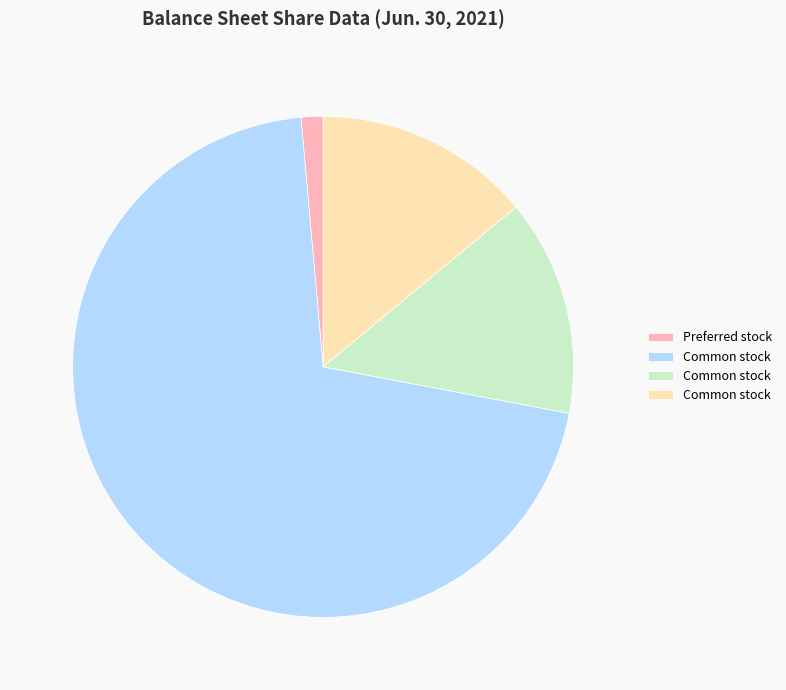

How many segments does this pie chart have?

4